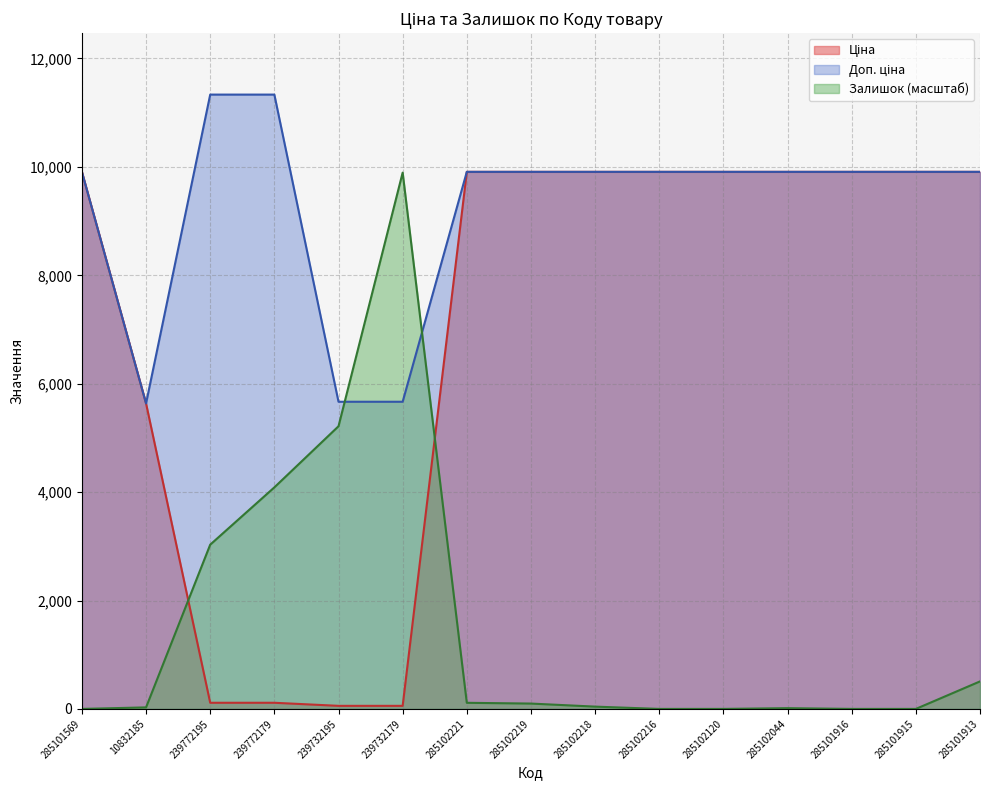

Between 285102219 and 239732179, which is larger?

285102219